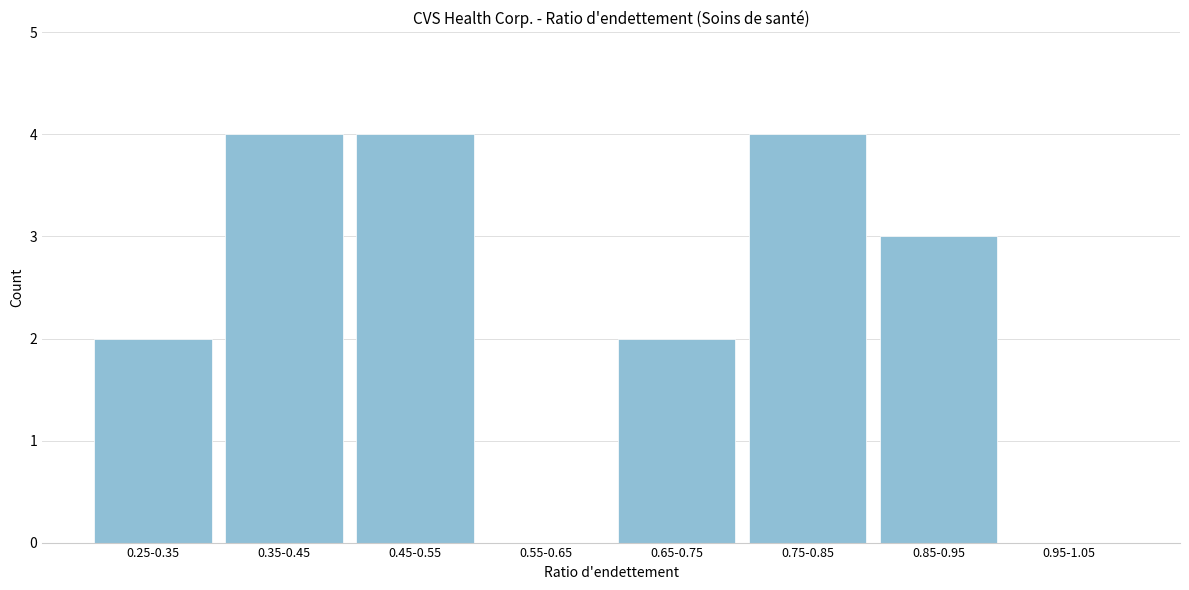

Reading left to right, extract all data points from this chart.

0.25-0.35=2	0.35-0.45=4	0.45-0.55=4	0.55-0.65=0	0.65-0.75=2	0.75-0.85=4	0.85-0.95=3	0.95-1.05=0